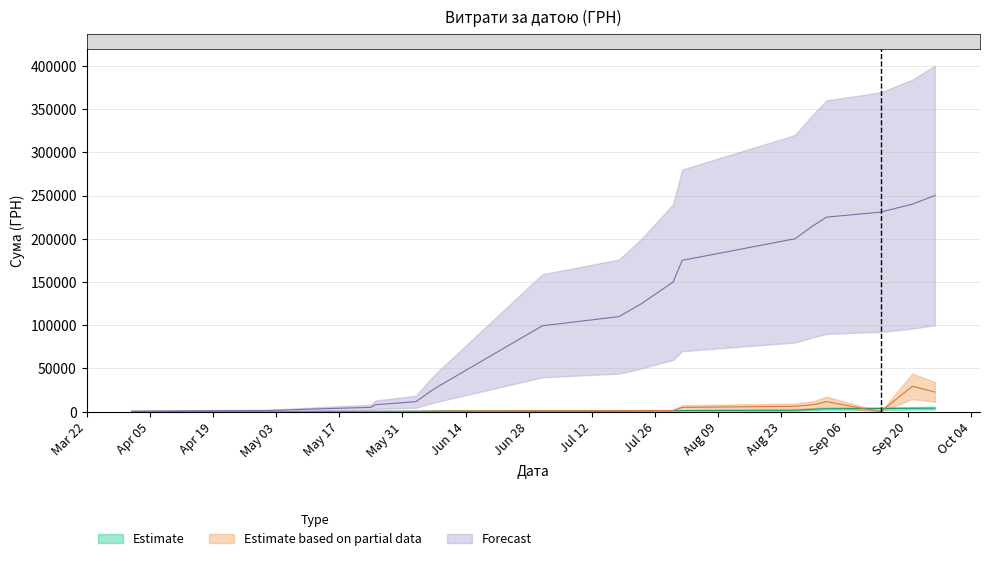

Reading left to right, what are all the values shown in this chart?

Estimate: 17.4	98.6	126.0	373.0	377.0	470.0	605.0	673.0	730.8	750.0	782.0	1080.7	1258.0	1296.0	1664.0	2806.5	3463.3	3670.0	3878.2	4097.3
Estimate based on partial data: 31.6	31.6	126.5	126.5	178.0	222.1	364.4	470.0	710.8	1068.8	1171.2	1258.0	1373.5	5005.1	6244.4	8030.0	11602.0	17.4	29427.2	22752.0
Forecast: 710.8	1068.8	1373.5	3670.0	5005.1	8030.0	11602.0	22752.0	29427.2	99317.7	110000.0	125000.0	150000.0	175000.0	200000.0	215000.0	225000.0	230842.2	240000.0	250000.0